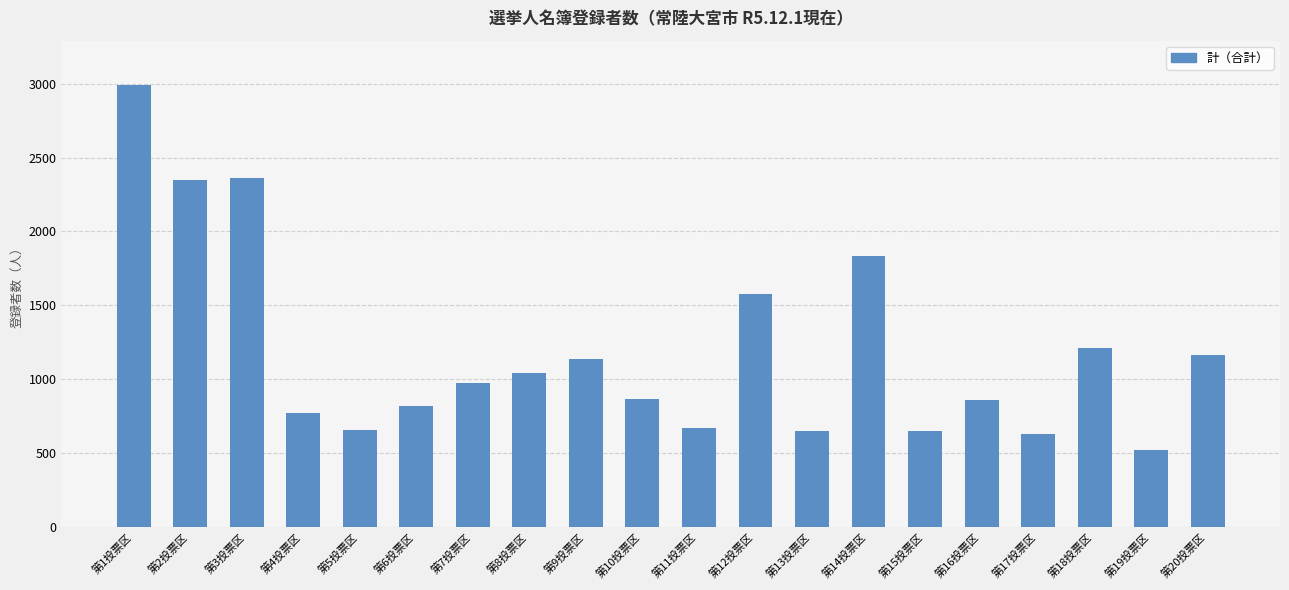

What is the difference between the values at 第12投票区 and 第1投票区?

1412